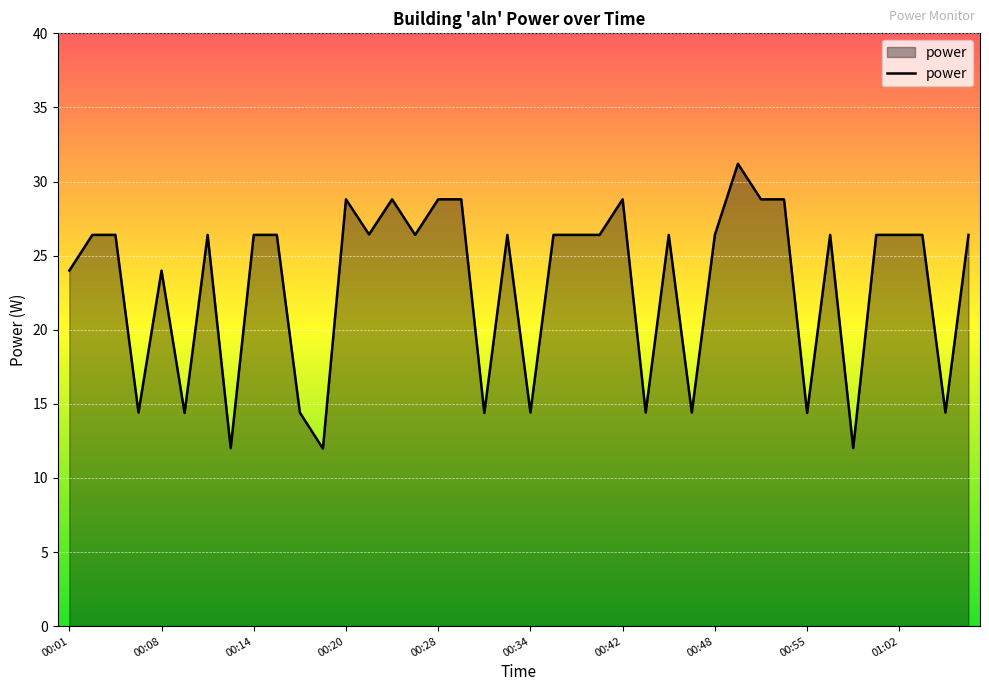

What is the difference between the maximum and second lowest values?

19.2